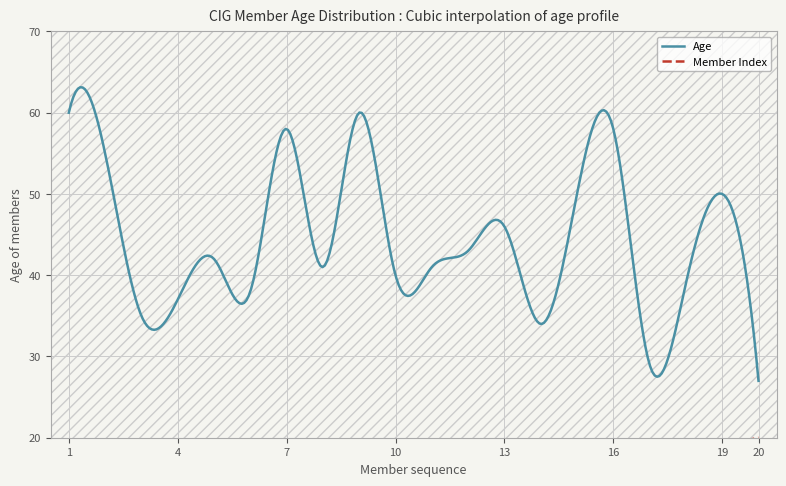

True or false: Member Index has more than 2 interior local peaks.

False